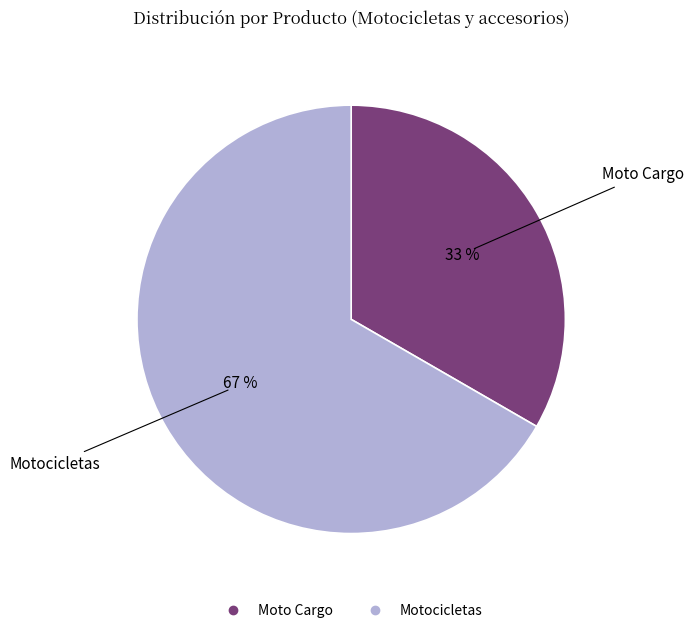

How many segments does this pie chart have?

2